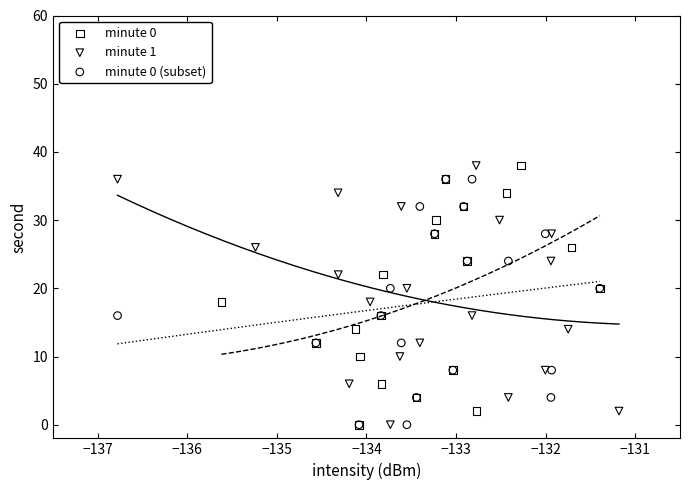

What are all the series names shown in the legend?

minute 0, minute 1, minute 0 (subset)